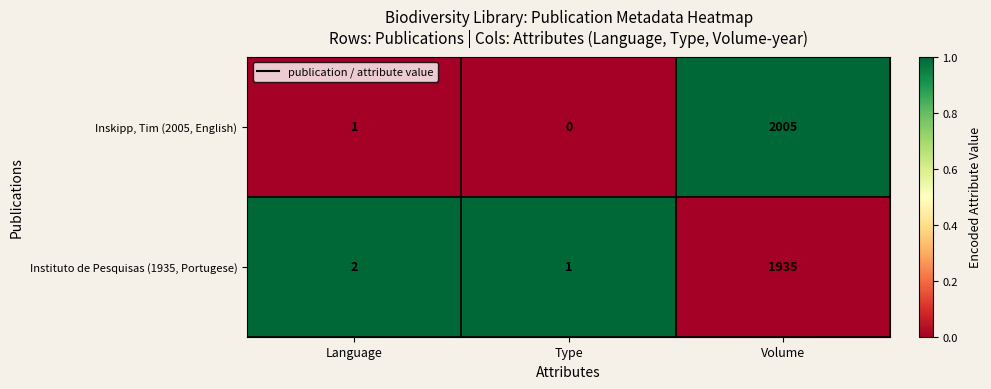

The value of Inskipp, Tim (2005, English) at Language is 0. True or false?

False